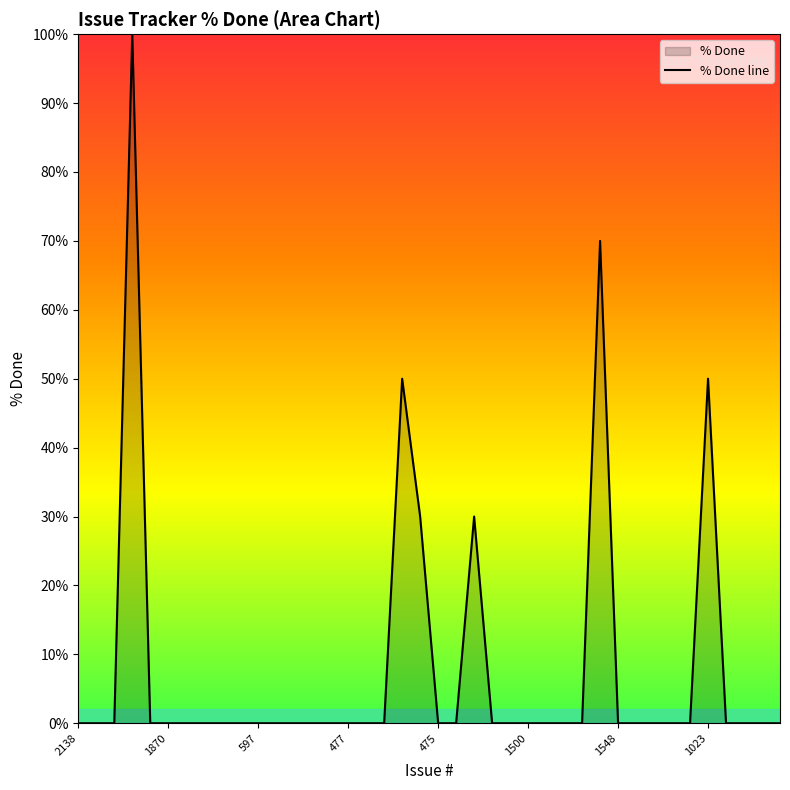

What value does the data have at 875?

50